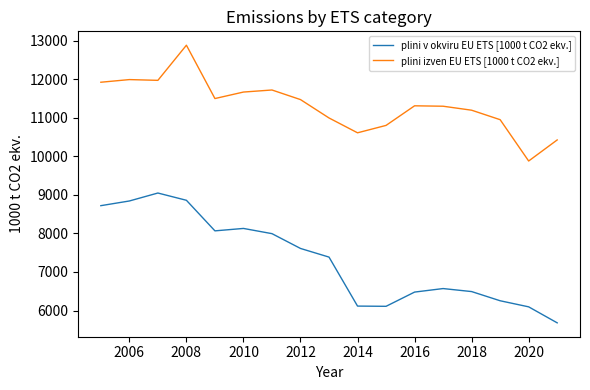

True or false: plini v okviru EU ETS [1000 t CO2 ekv.] and plini izven EU ETS [1000 t CO2 ekv.] cross at least once.

False